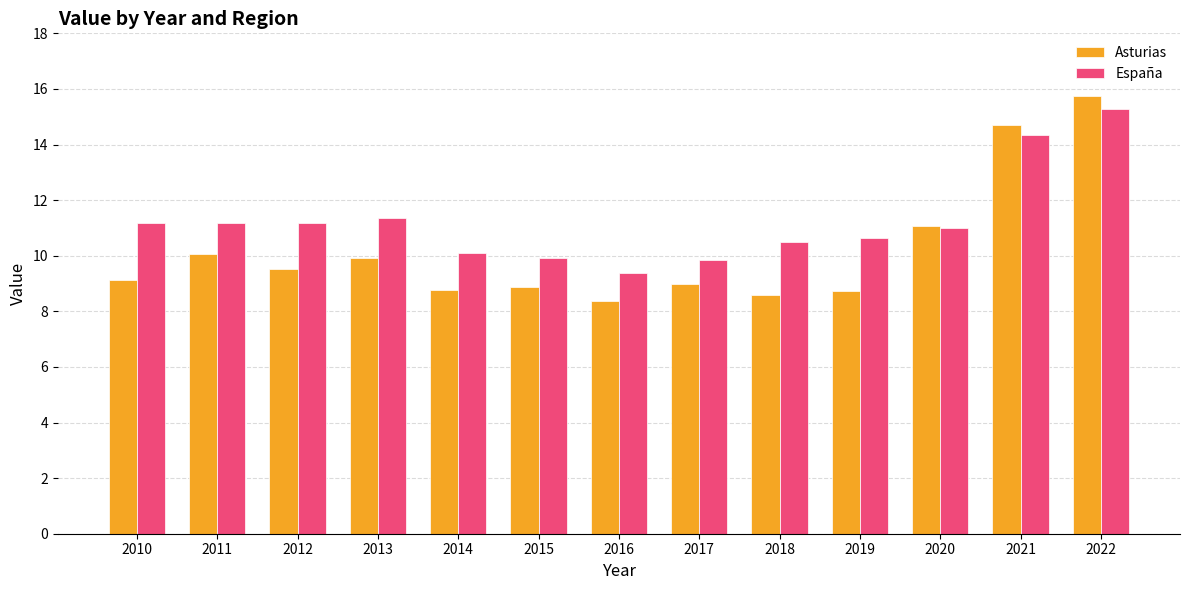

The Asturias series shows 15.5 at 2012. True or false?

False